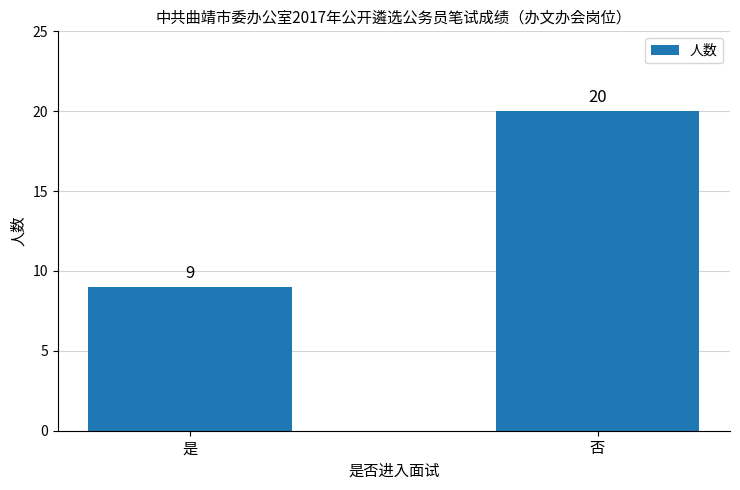

What is the change in value from 是 to 否?

+11